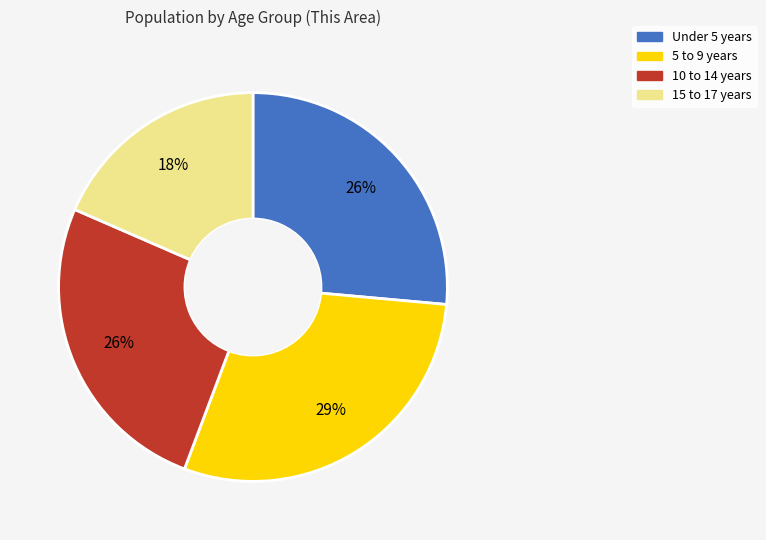

To the nearest percent, what is the combined percentage of 15 to 17 years and 10 to 14 years?

44%